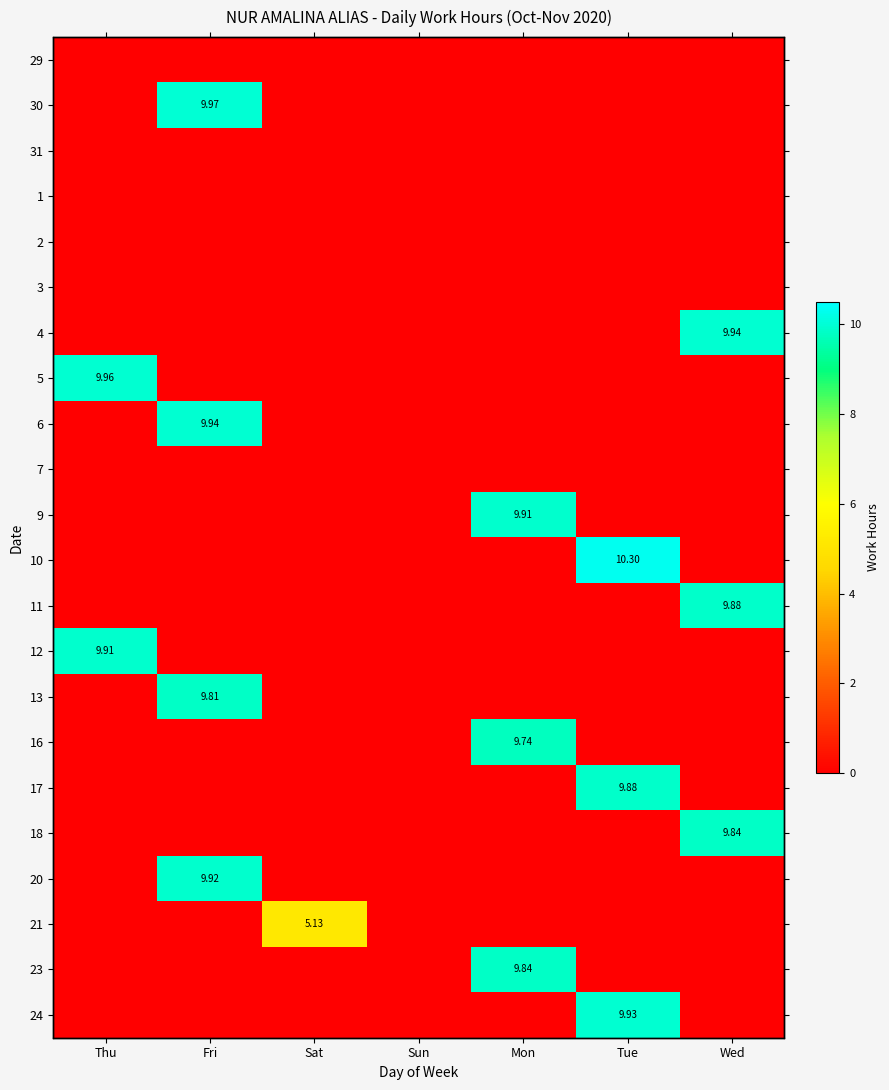

Which category has the highest value across all series?

Tue